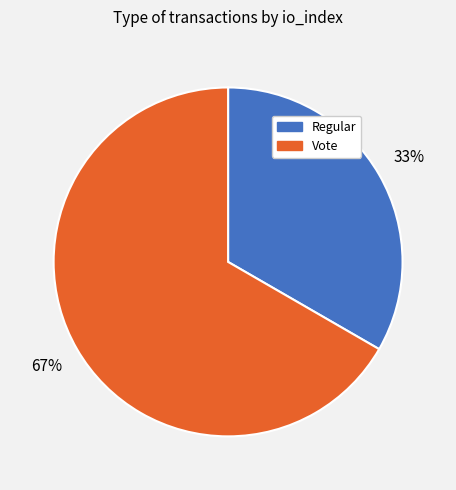

To the nearest percent, what portion does Regular represent?

33%